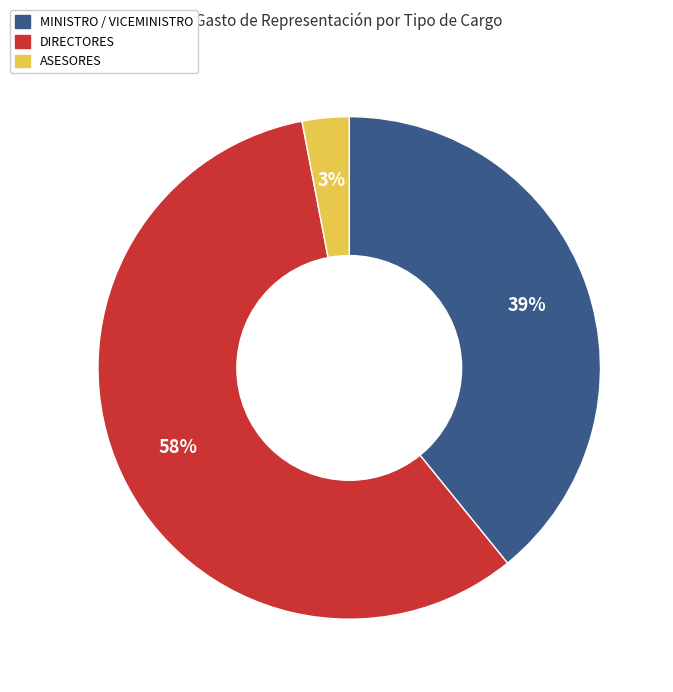

True or false: MINISTRO / VICEMINISTRO accounts for 39% of the total.

True